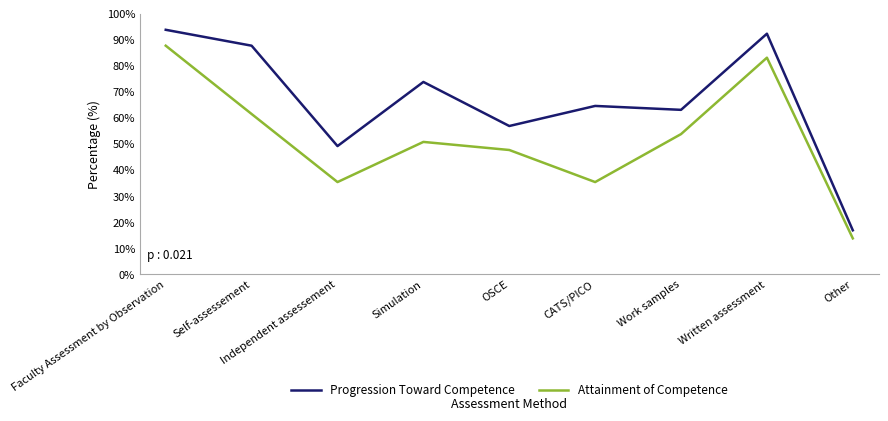

Reading right to left, list all the values displayed in this chart.

Progression Toward Competence: 16.9	92.3	63.1	64.6	56.9	73.8	49.2	87.7	93.8
Attainment of Competence: 13.8	83.1	53.8	35.4	47.7	50.8	35.4	61.5	87.7